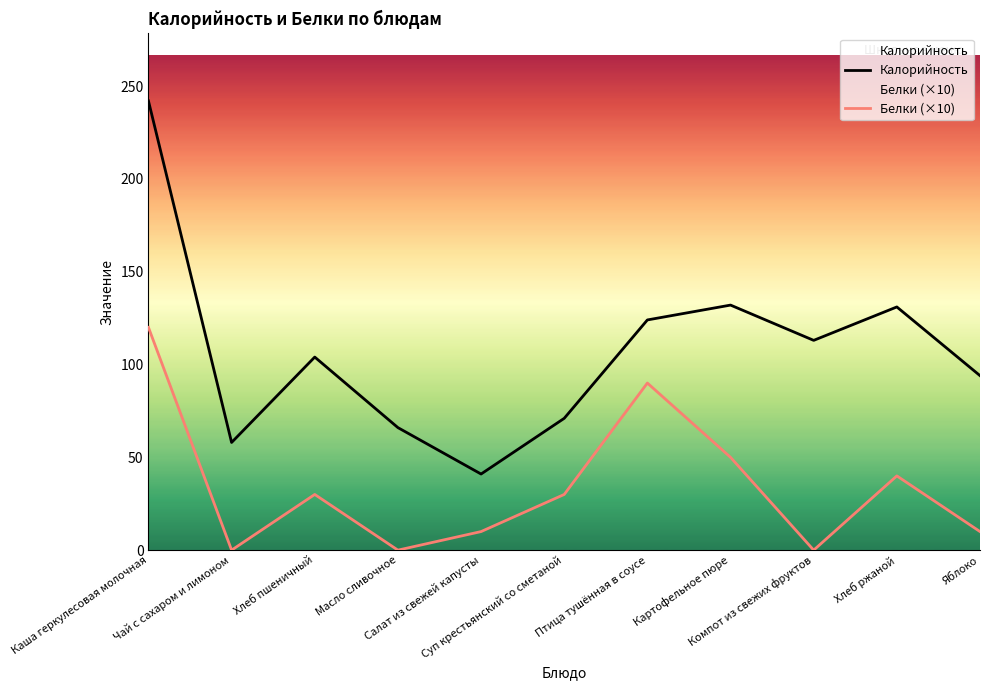

At which category does Калорийность reach its first local peak?

Хлеб пшеничный